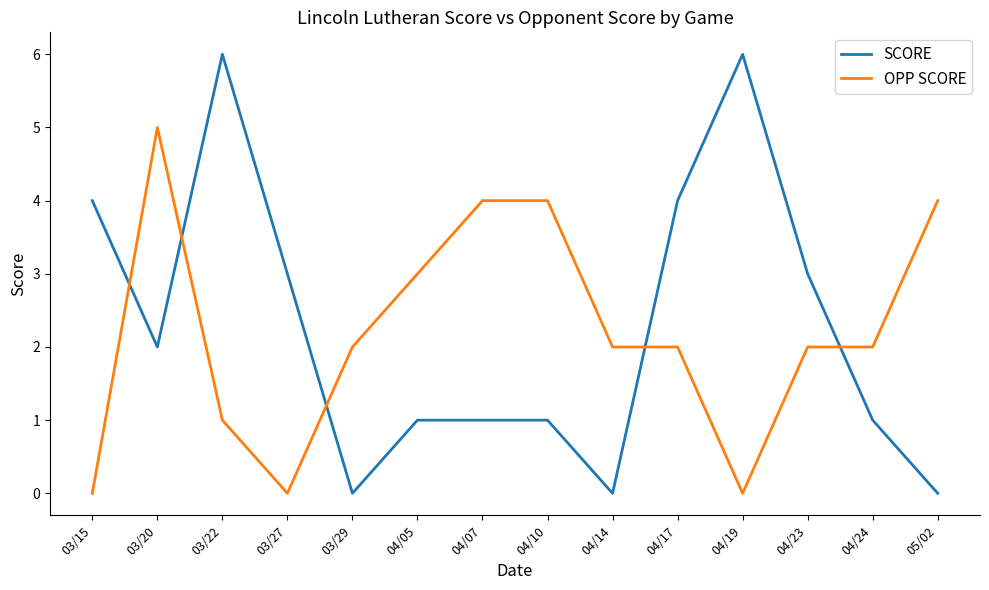

Rank the series by their maximum value, from lowest to highest.

OPP SCORE, SCORE